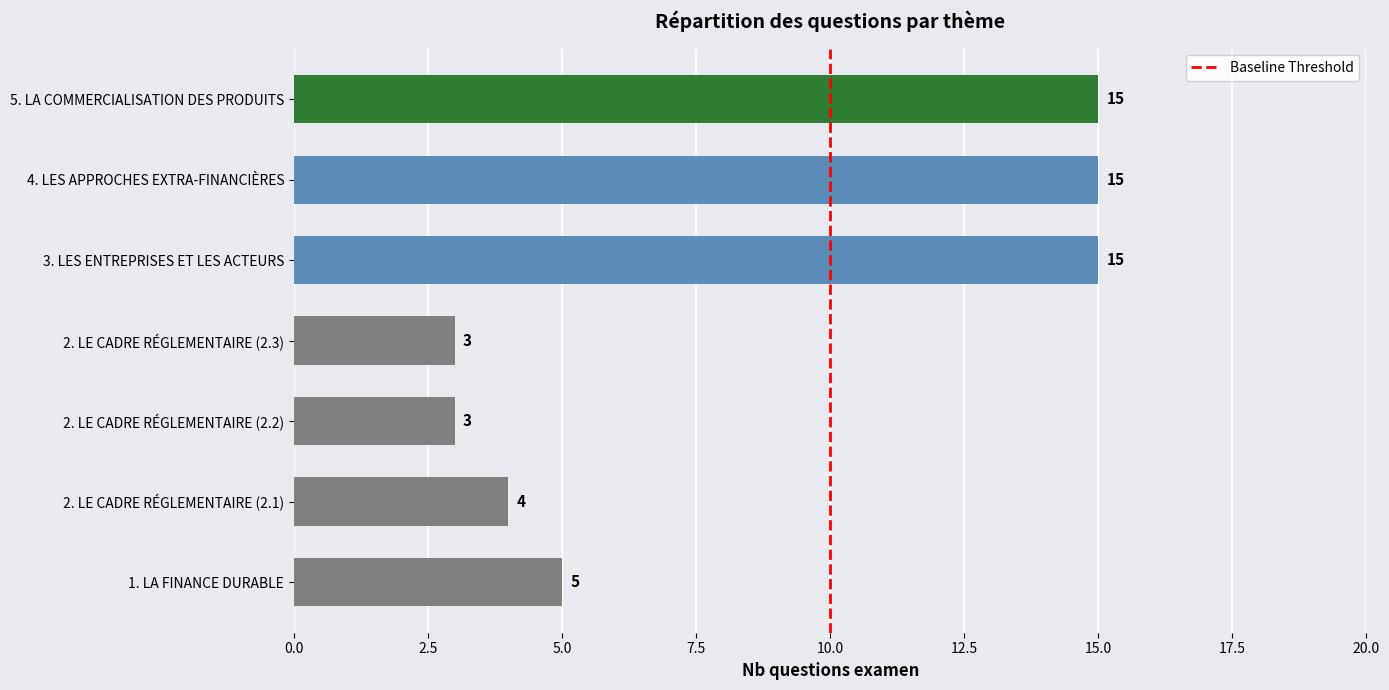

What is the greatest value displayed?

15